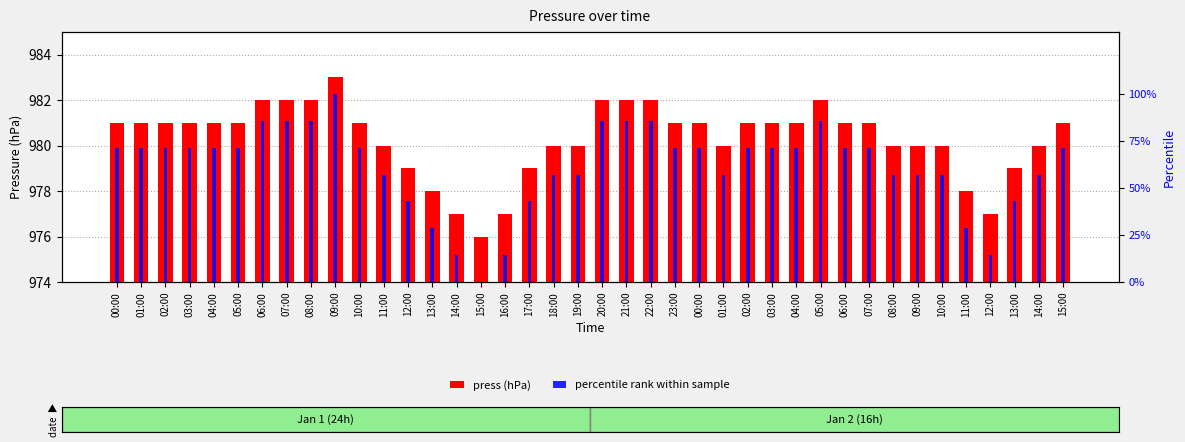

List the series in order of their peak value, lowest first.

percentile rank within sample, press (hPa)